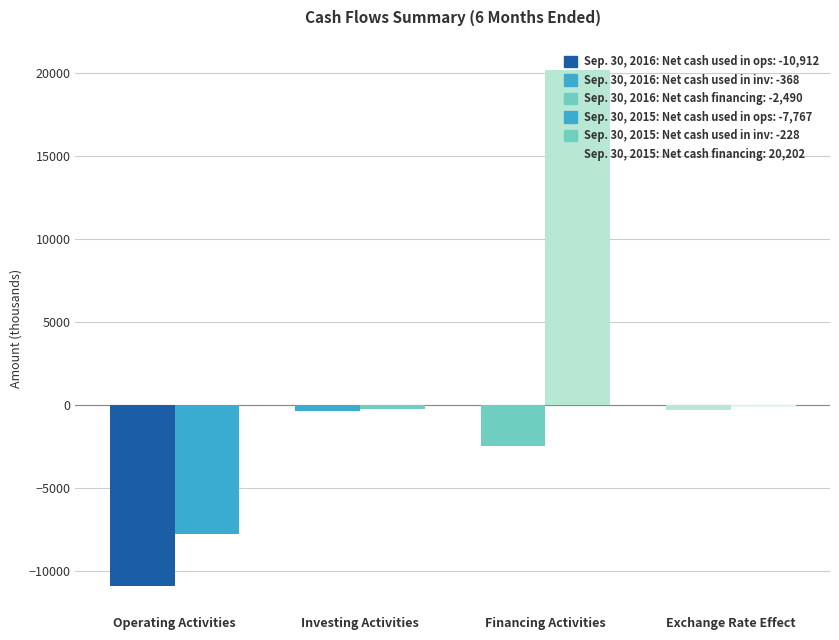

Count the number of categories in the chart.

4